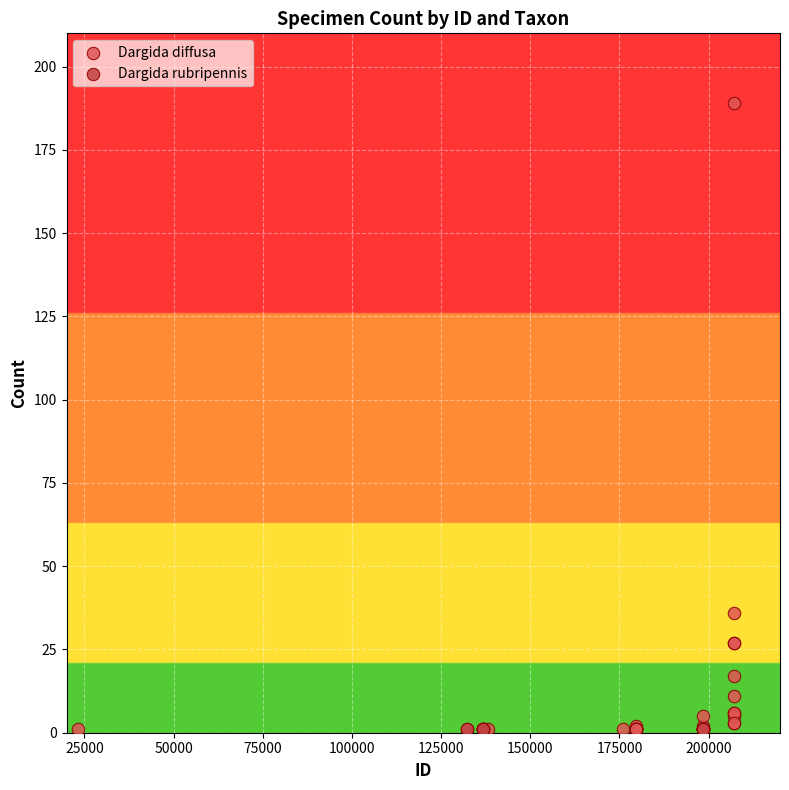

Which series contains the highest Y value?

Dargida diffusa